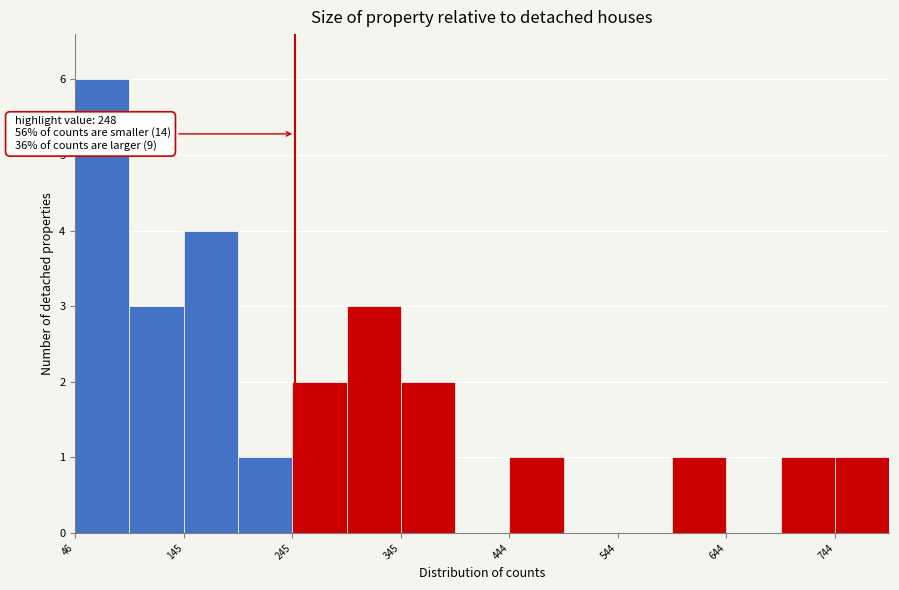

Over which range of the x-axis is the bar tallest?

50 to 100